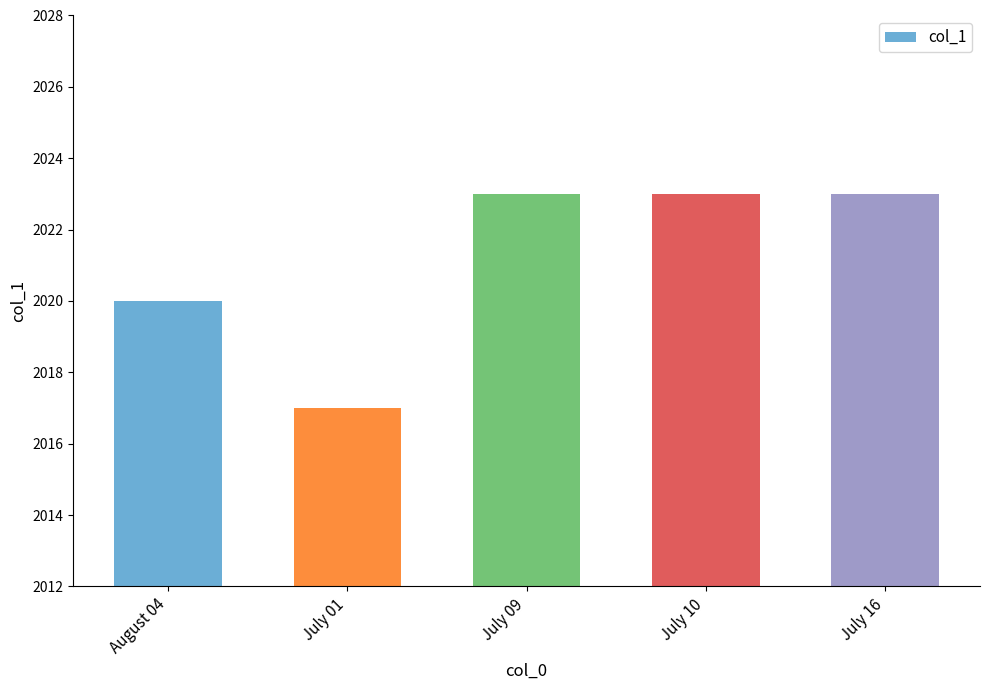

What is the ratio of the value at July 01 to the value at August 04?

1.0